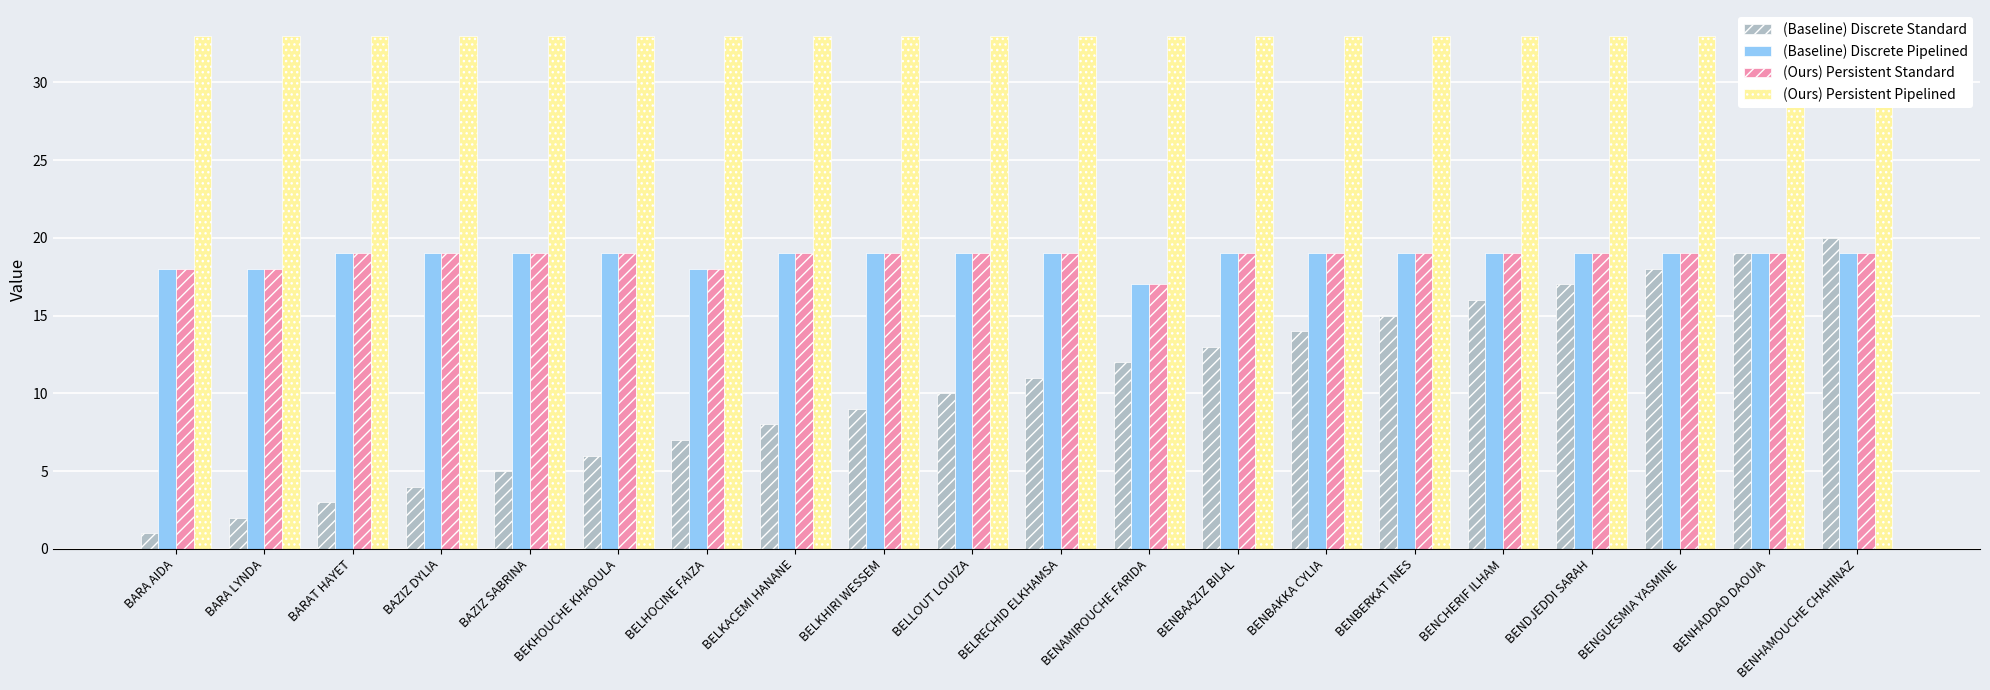

What is the total value across all series at BELKACEMI HANANE?

79